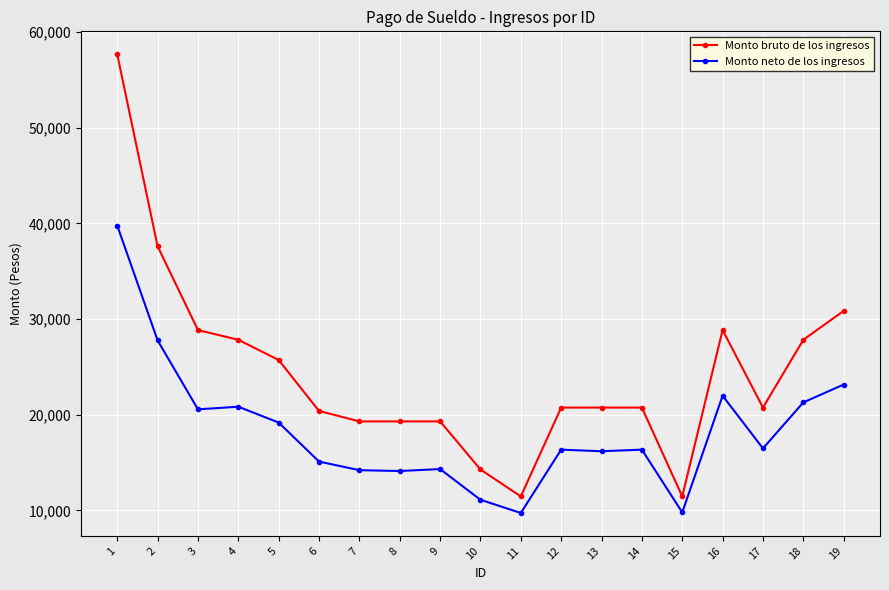

Which series has the largest range (max minus min)?

Monto bruto de los ingresos